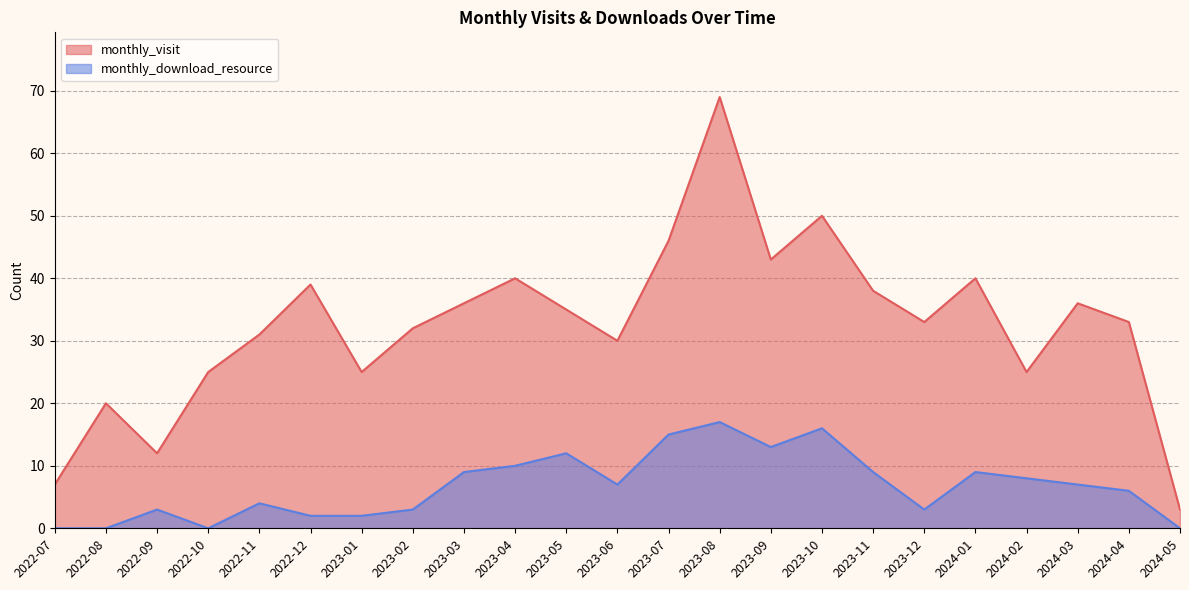

How many values in the monthly_download_resource series exceed 7?

10